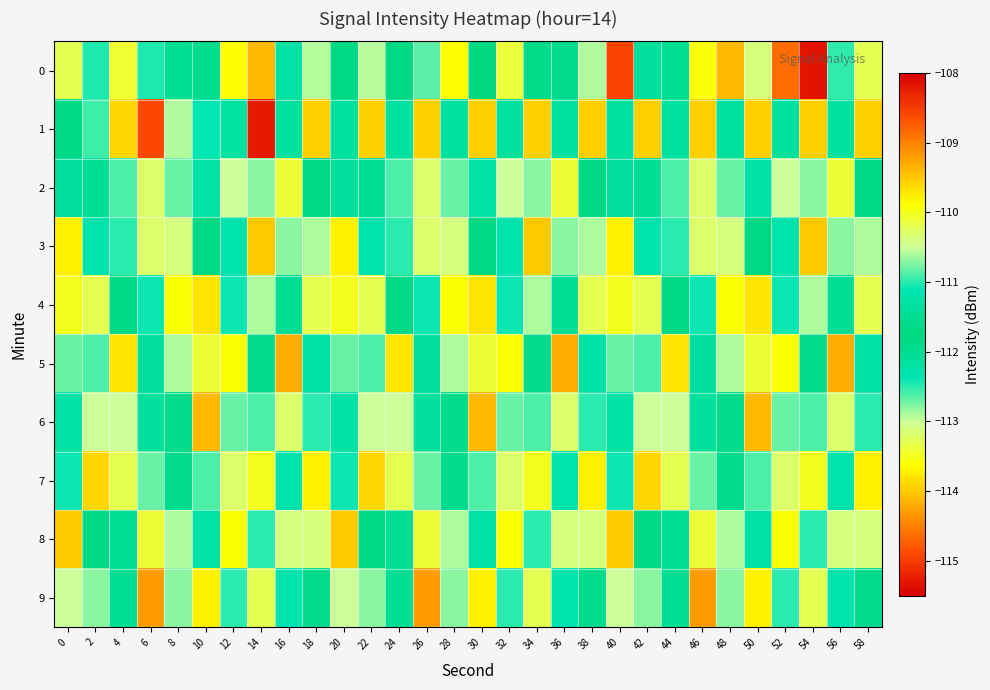

Which series has the largest total across all categories?

3